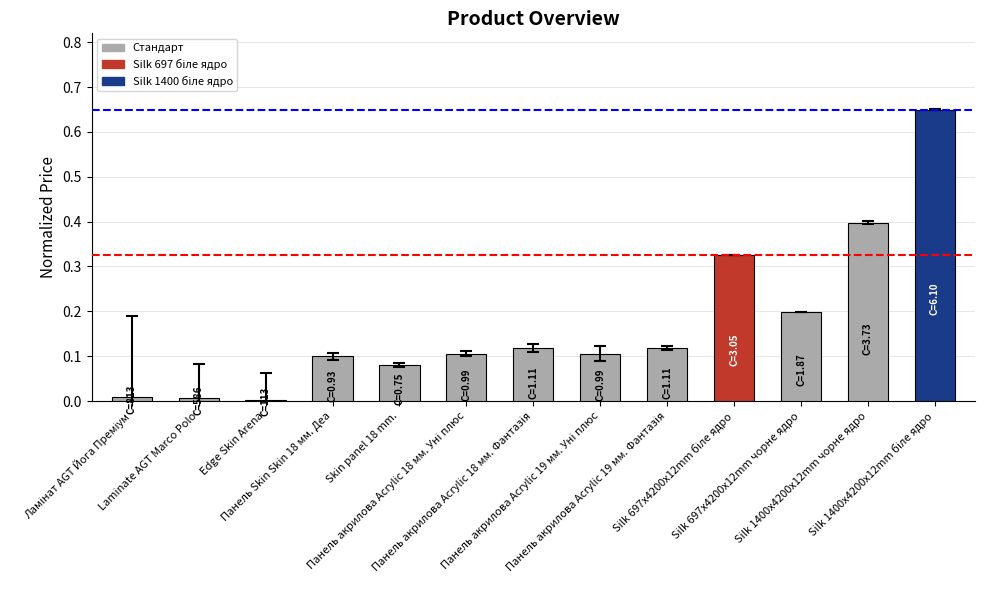

What is the change in value from Edge Skin Arena to Панель Skin Skin 18 мм. Деа?

+0.1